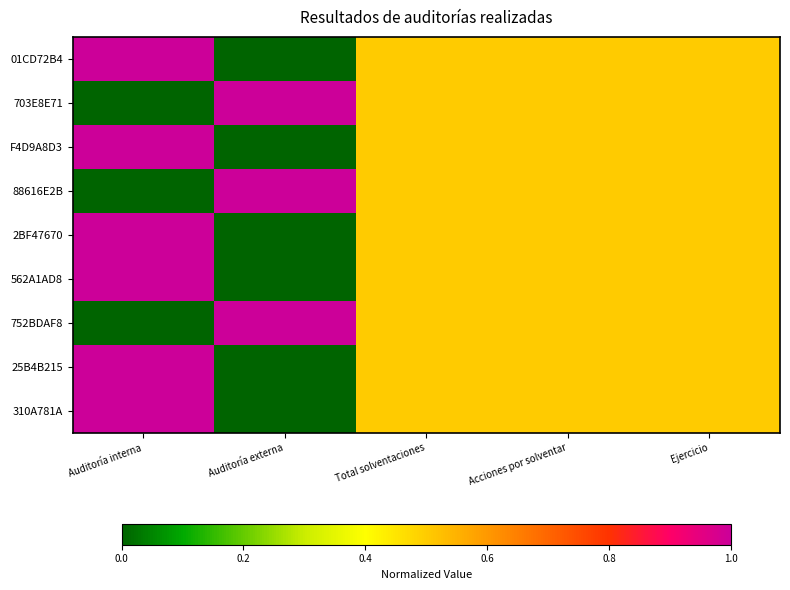

What is the sum of the 88616E2B values at Acciones por solventar and Ejercicio?

1.0